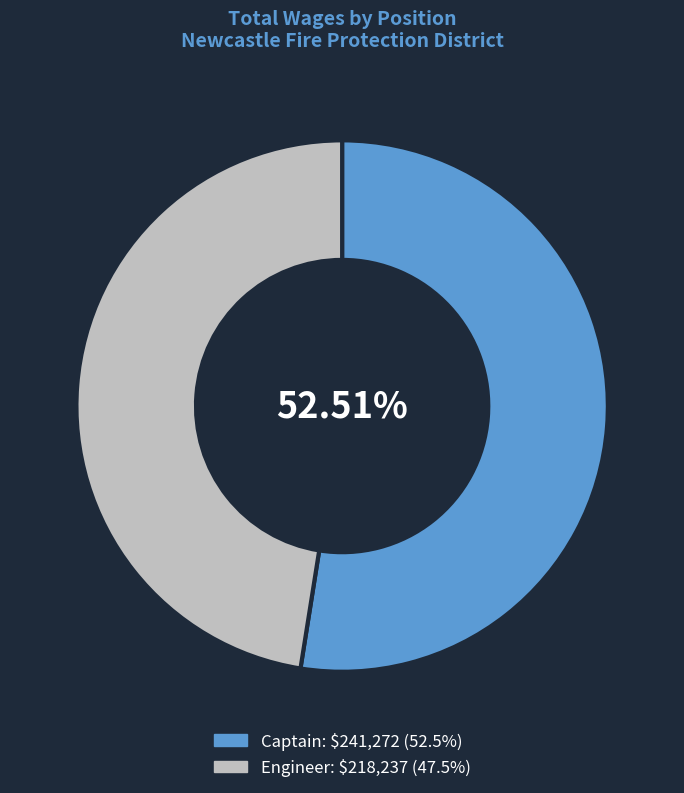

Which has a higher value, Captain or Engineer?

Captain